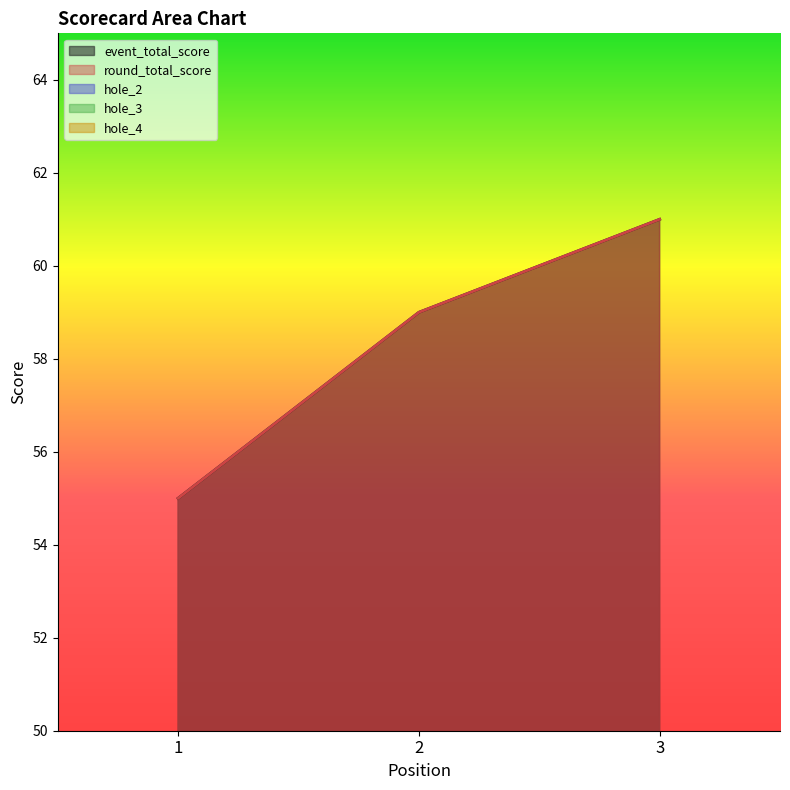

The value of hole_4 at 3 is 3. True or false?

False